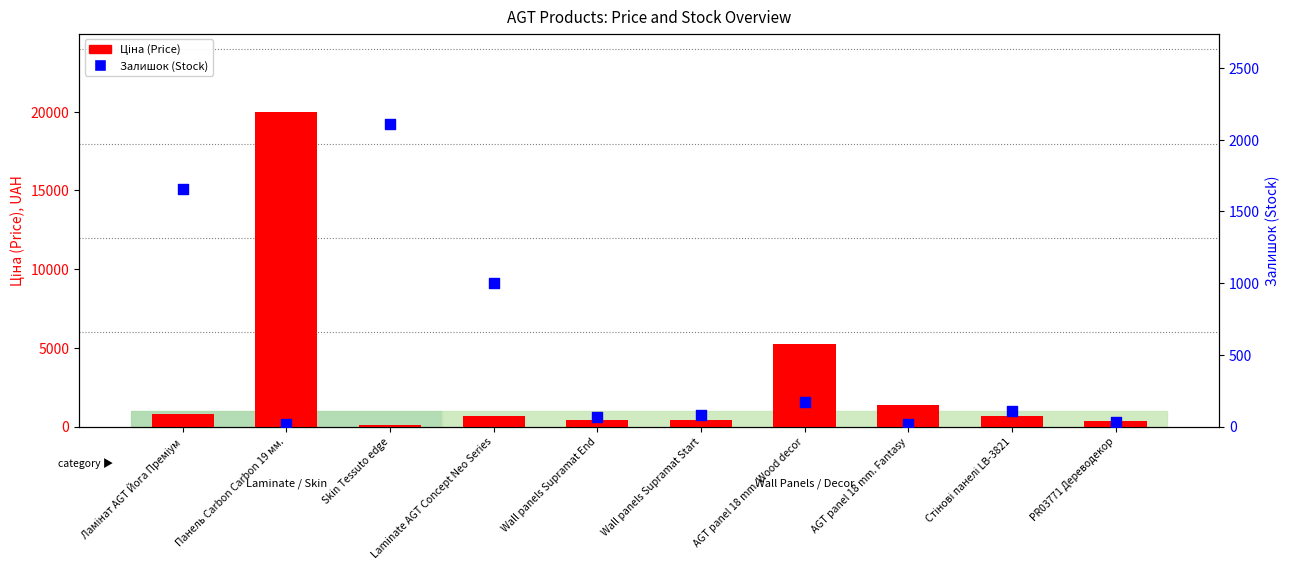

Which series has the largest total across all categories?

Ціна (Price)